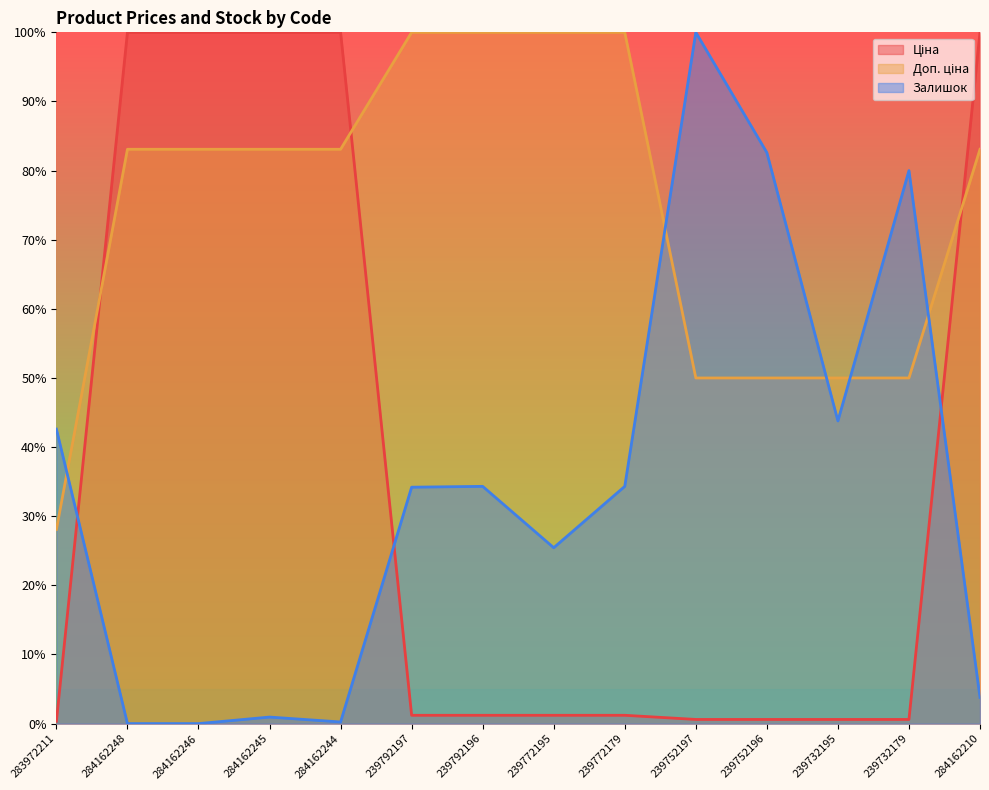

The Залишок series shows 0.2 at 284162244. True or false?

True